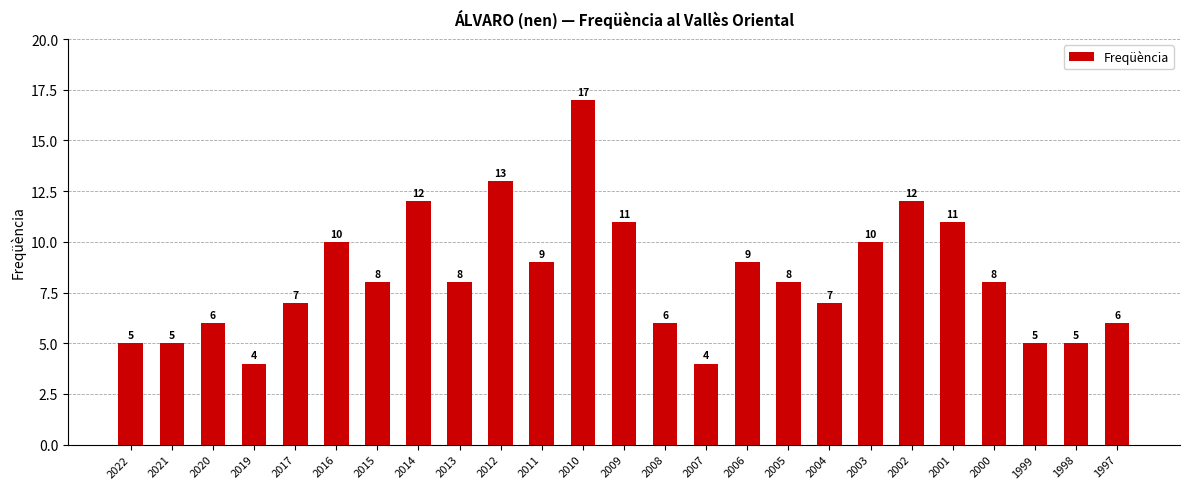

Approximately how many times larger is the value at 1998 compared to 2012?

0.4